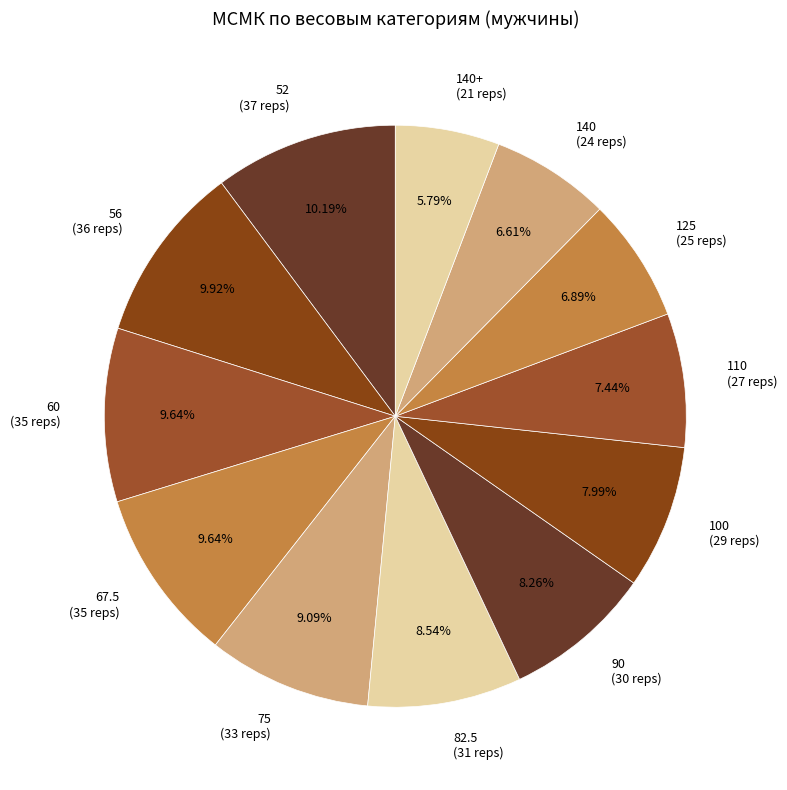

Which has a higher value, 140+ (21 reps) or 90 (30 reps)?

90 (30 reps)